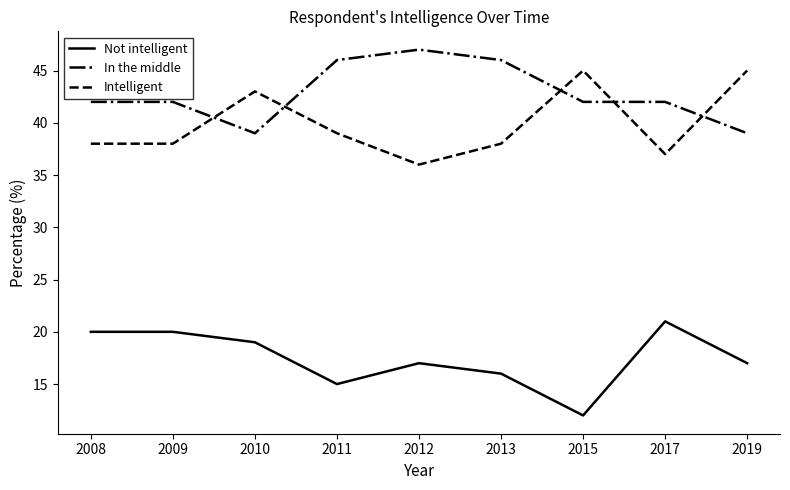

True or false: Not intelligent and In the middle cross at least once.

False